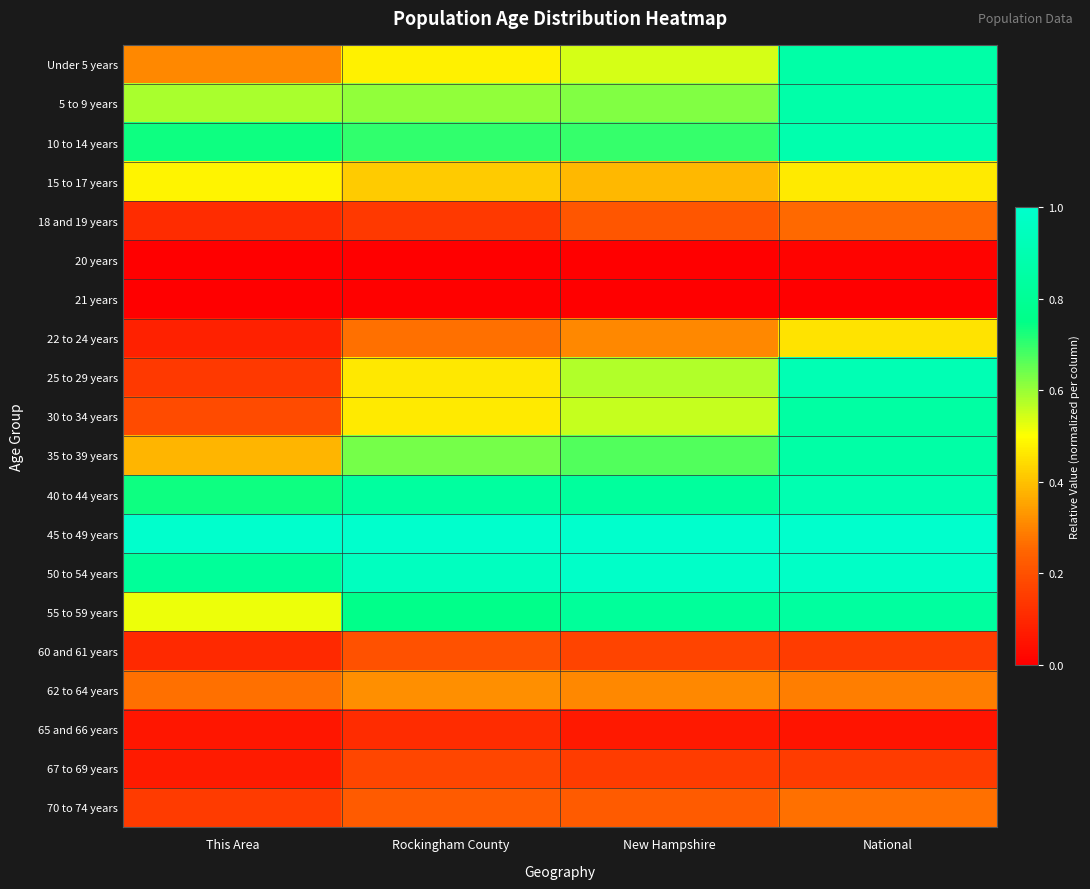

Rank the series by their maximum value, from lowest to highest.

21 years, 20 years, 65 and 66 years, 67 to 69 years, 60 and 61 years, 18 and 19 years, 70 to 74 years, 62 to 64 years, 22 to 24 years, 15 to 17 years, 55 to 59 years, 30 to 34 years, 35 to 39 years, Under 5 years, 5 to 9 years, 10 to 14 years, 40 to 44 years, 25 to 29 years, 50 to 54 years, 45 to 49 years